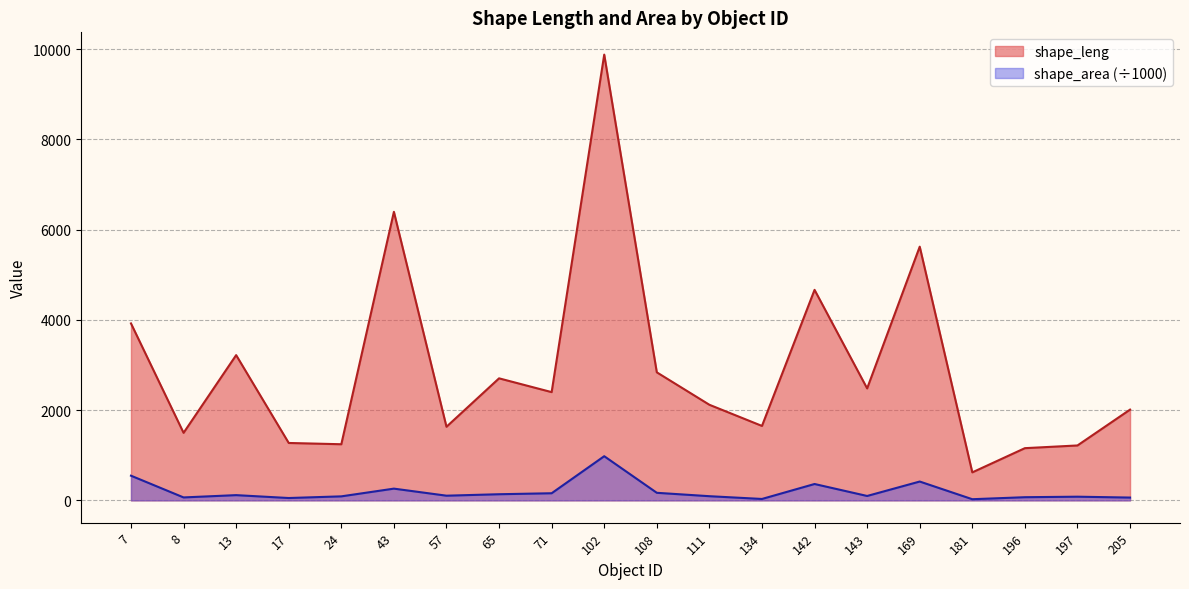

List the series in order of their peak value, lowest first.

shape_area (÷1000), shape_leng